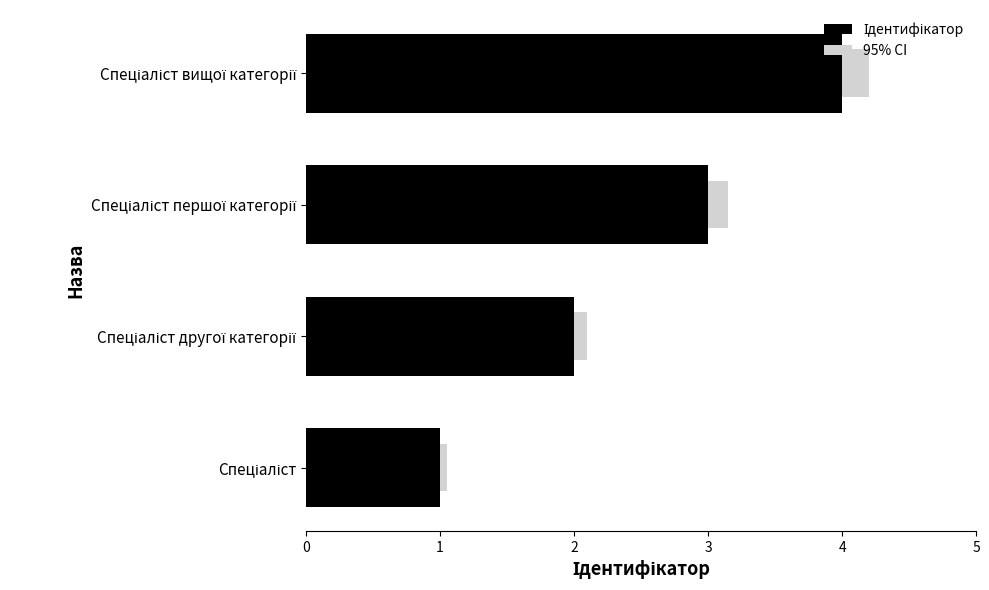

Count the number of categories in the chart.

4